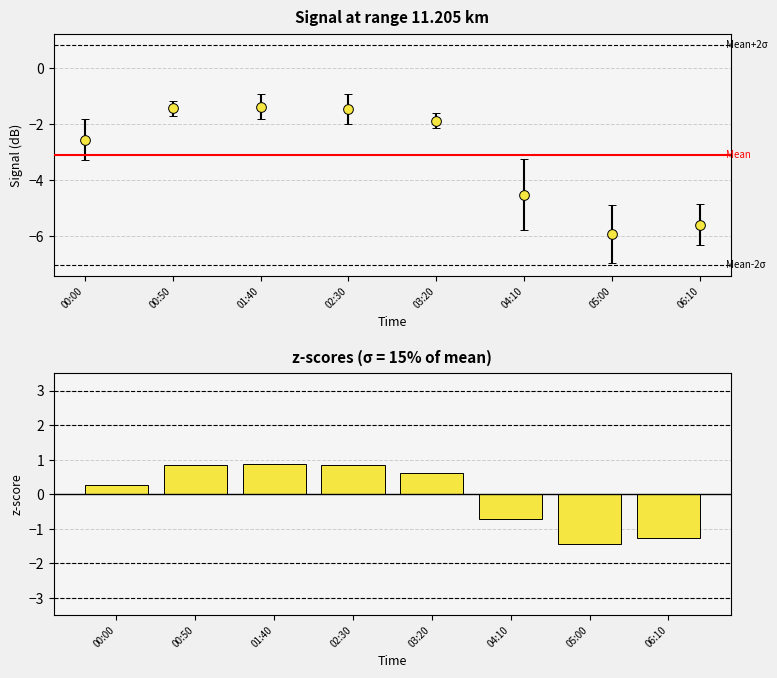

Reading left to right, what are all the values shown in this chart?

00:00=0.3	00:50=0.8	01:40=0.9	02:30=0.8	03:20=0.6	04:10=-0.7	05:00=-1.4	06:10=-1.3